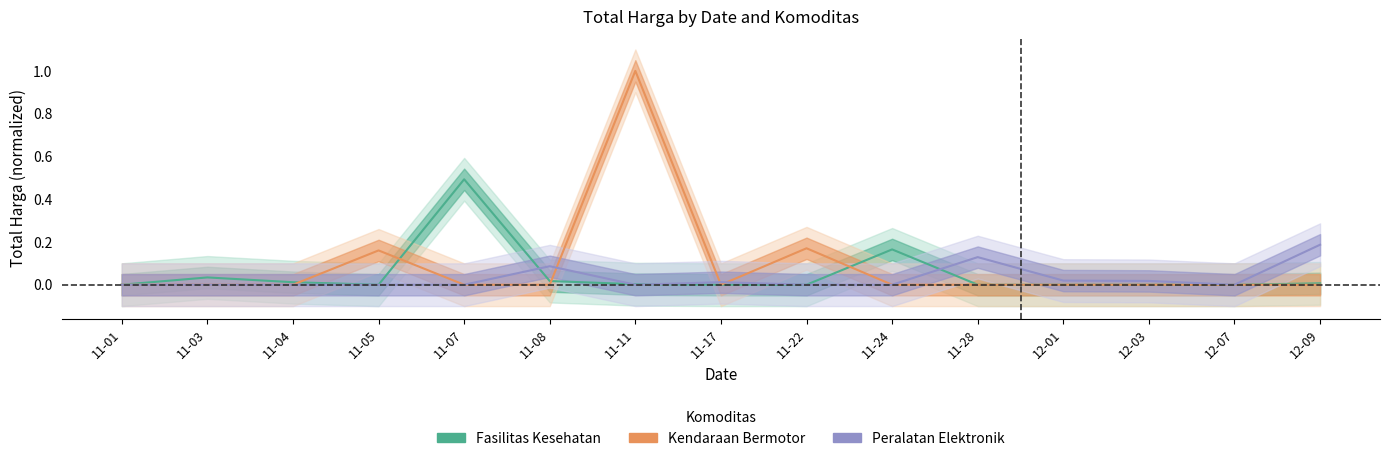

Which series changed the most between 11-01 and 11-05?

Kendaraan Bermotor